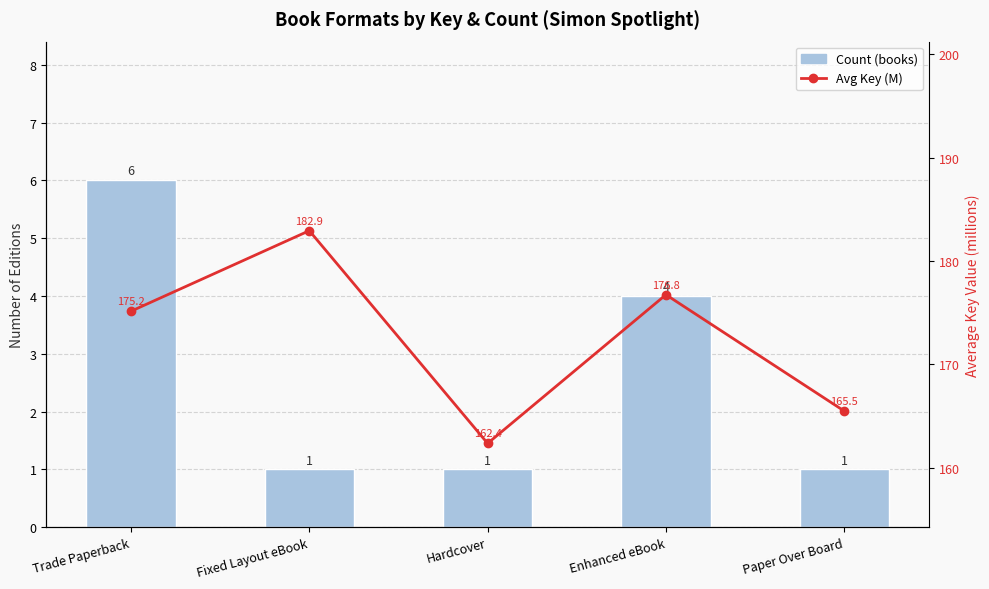

At Enhanced eBook, list the series in order from smallest to largest.

Count (books), Avg Key (M)